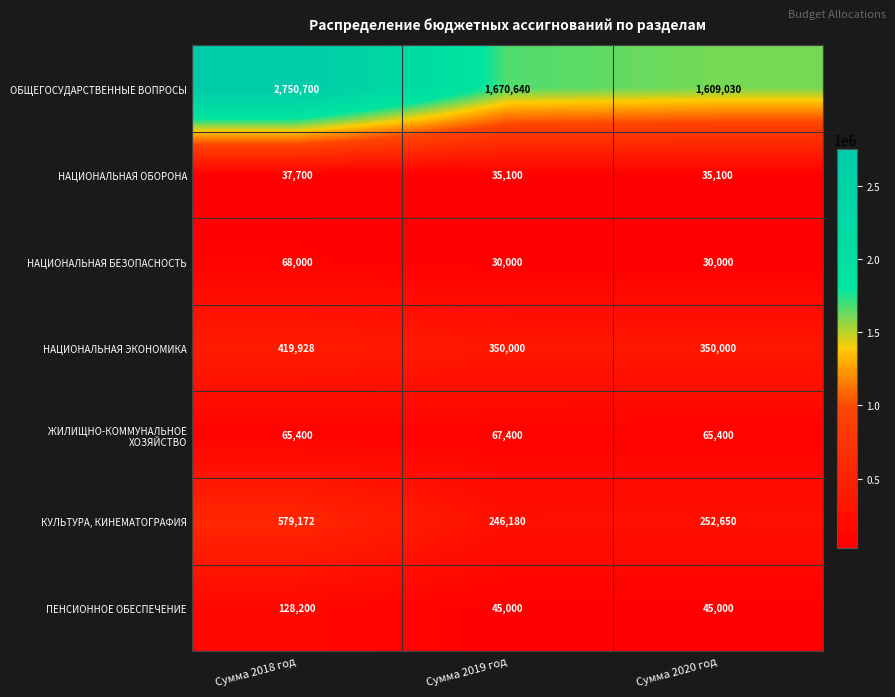

Which series has the largest total across all categories?

ОБЩЕГОСУДАРСТВЕННЫЕ ВОПРОСЫ